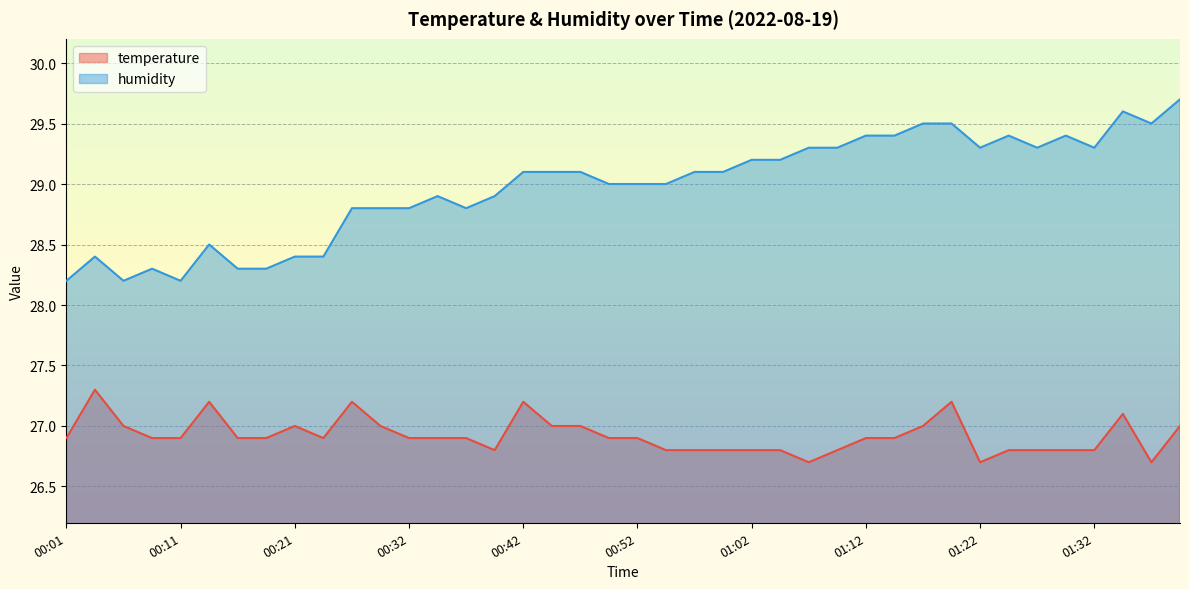

Reading left to right, list all the values displayed in this chart.

temperature: 26.9	27.3	27.0	26.9	26.9	27.2	26.9	26.9	27.0	26.9	27.2	27.0	26.9	26.9	26.9	26.8	27.2	27.0	27.0	26.9	26.9	26.8	26.8	26.8	26.8	26.8	26.7	26.8	26.9	26.9	27.0	27.2	26.7	26.8	26.8	26.8	26.8	27.1	26.7	27.0
humidity: 28.2	28.4	28.2	28.3	28.2	28.5	28.3	28.3	28.4	28.4	28.8	28.8	28.8	28.9	28.8	28.9	29.1	29.1	29.1	29.0	29.0	29.0	29.1	29.1	29.2	29.2	29.3	29.3	29.4	29.4	29.5	29.5	29.3	29.4	29.3	29.4	29.3	29.6	29.5	29.7